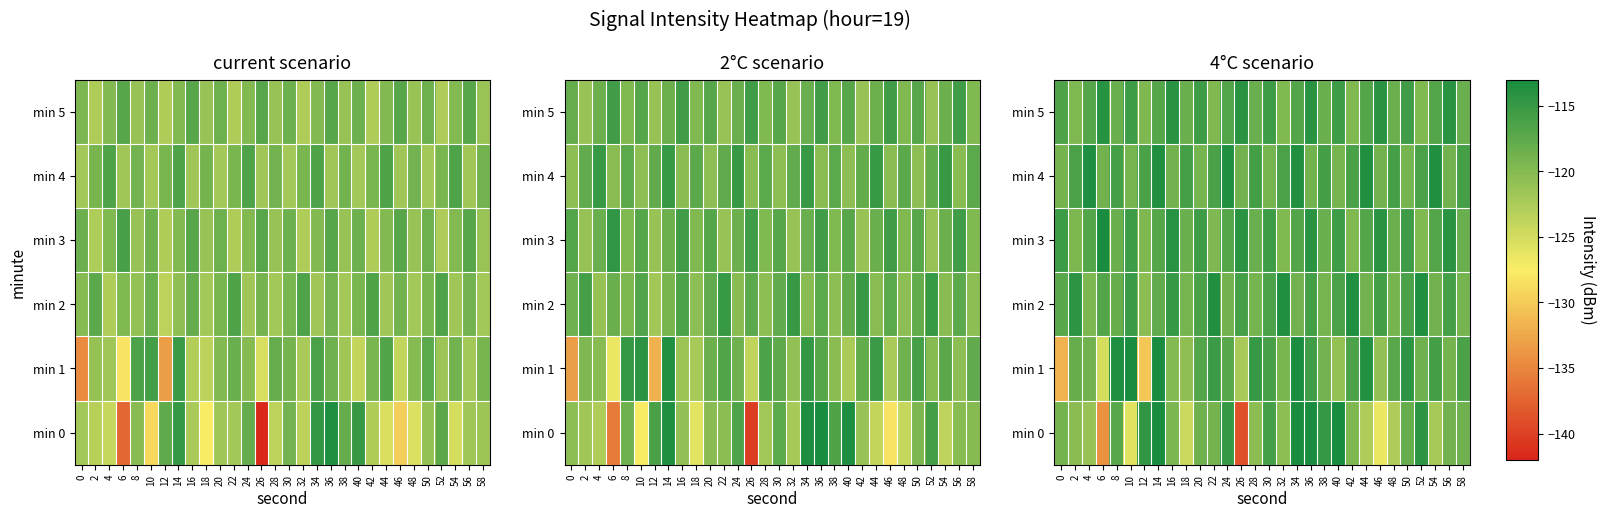

Is it true that min 0 equals -42.6 at 30?

False